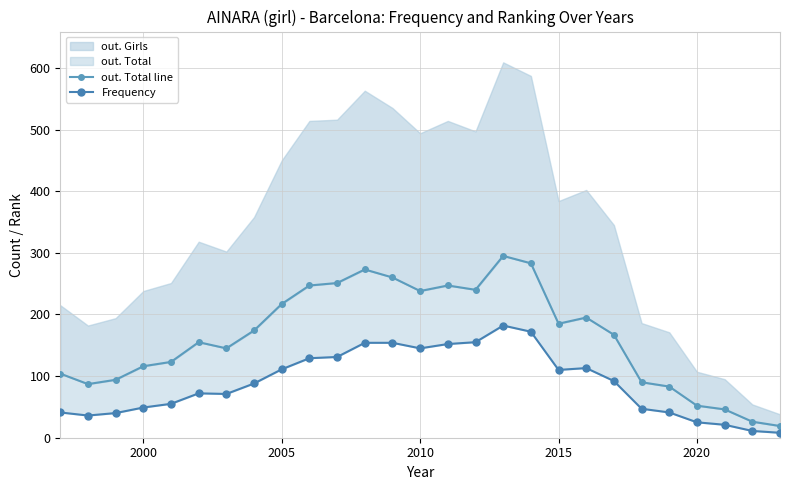

True or false: Frequency and out. Total line intersect in this chart.

False